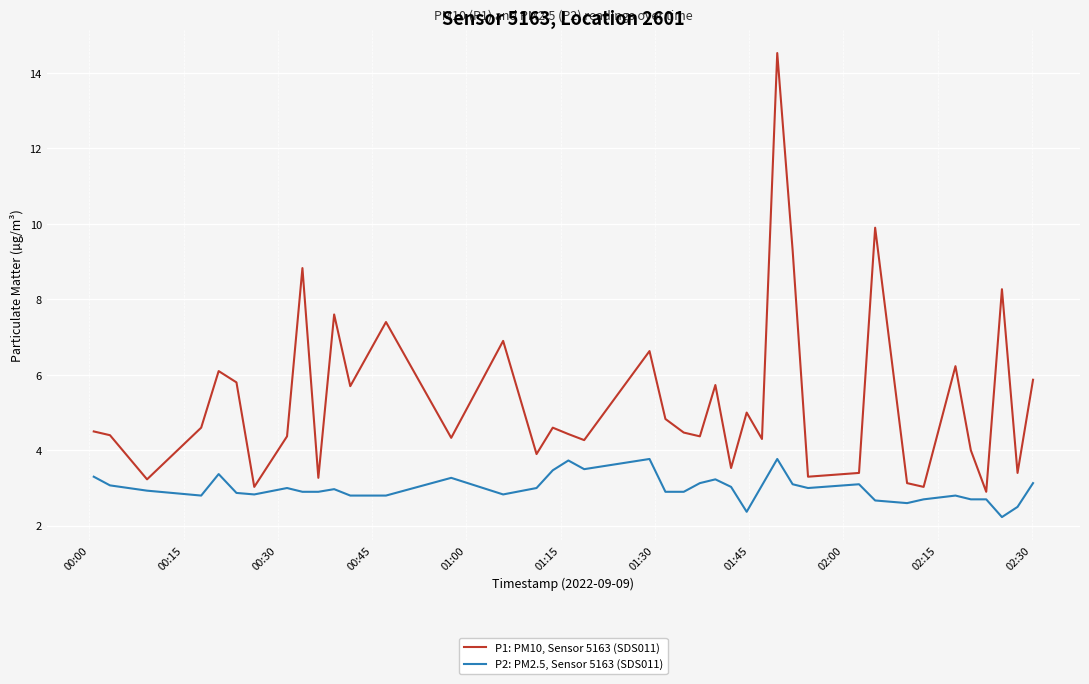

Which series has the largest range (max minus min)?

P1: PM10, Sensor 5163 (SDS011)